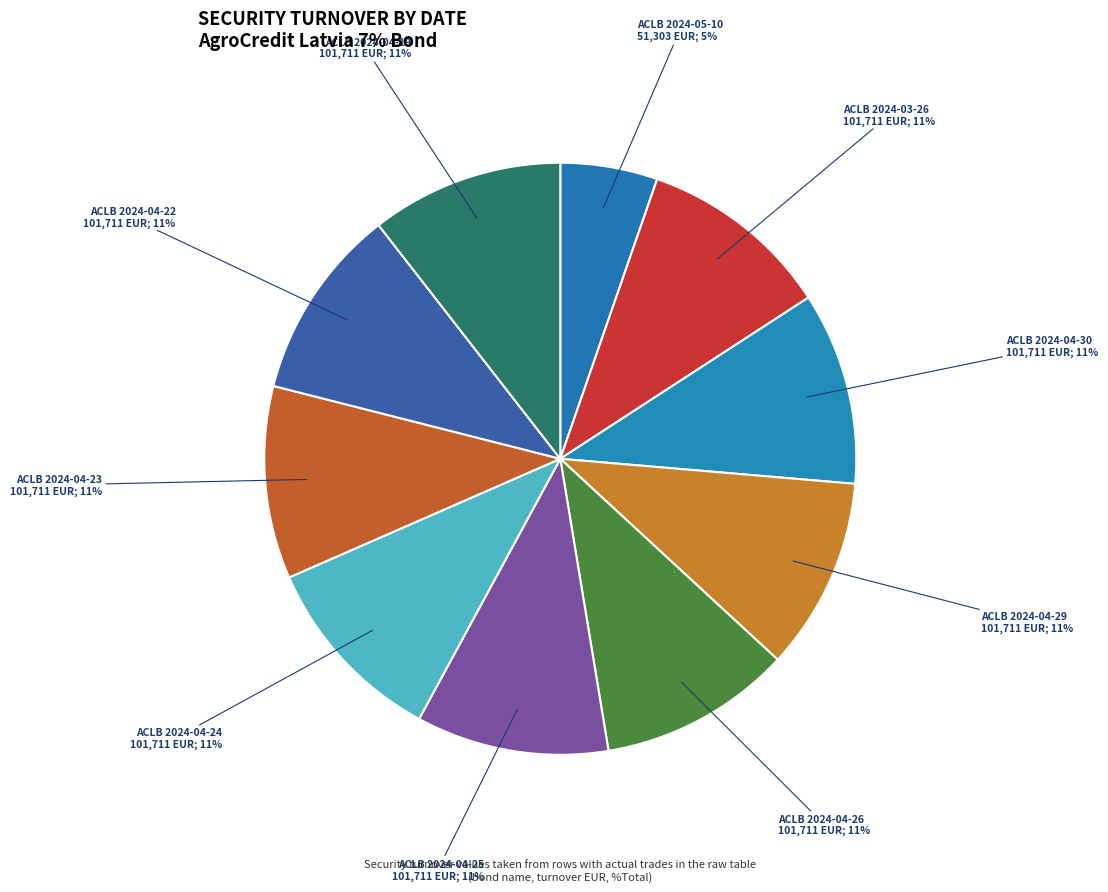

To the nearest percent, what is the average slice percentage?

10%